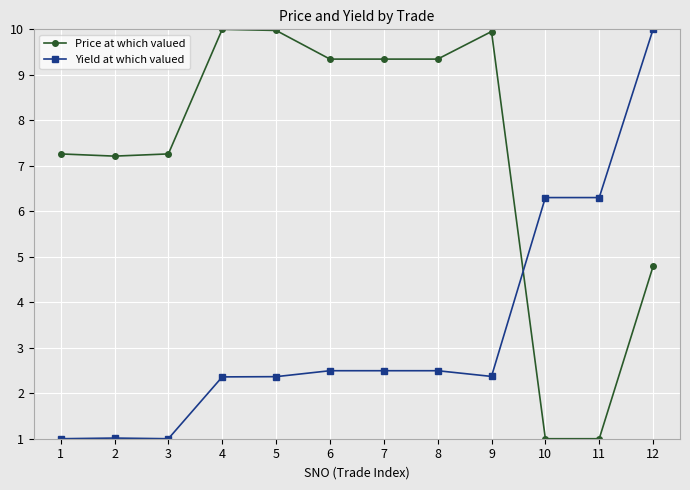

What is the greatest value displayed?

10.0